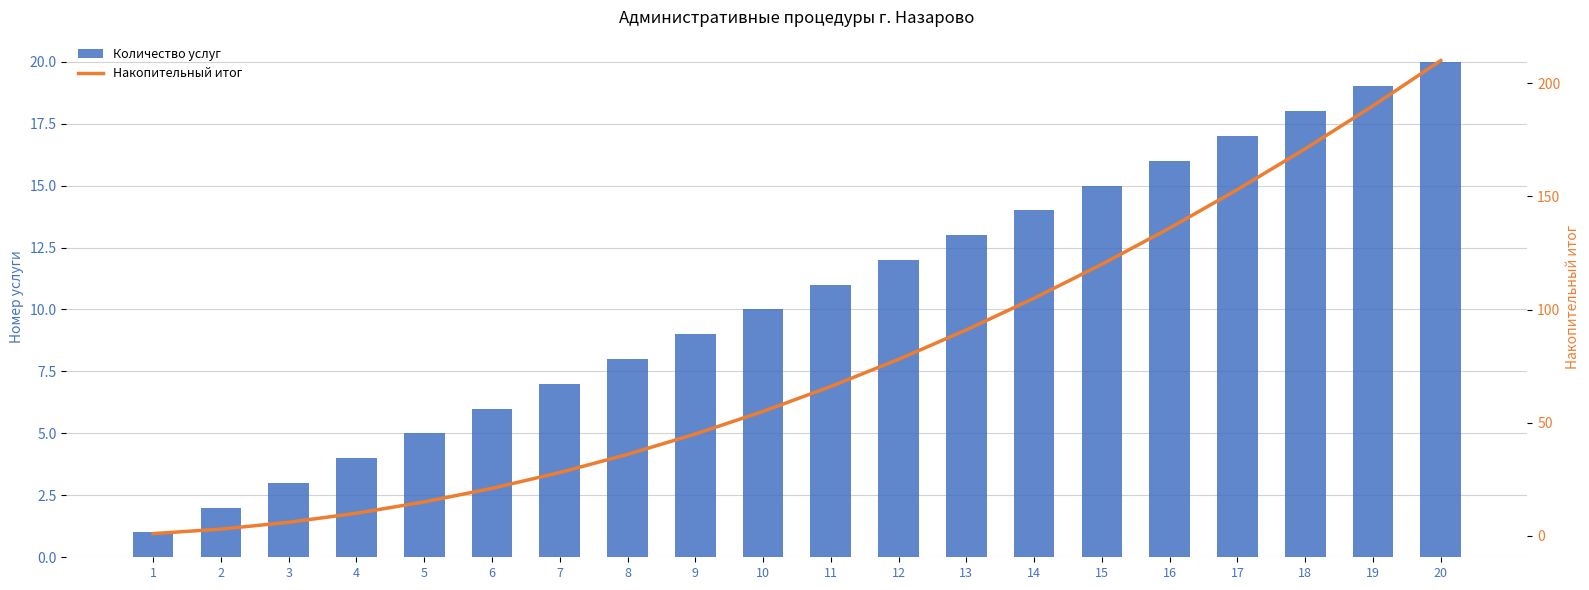

List the series in order of their overall mean, lowest first.

Количество услуг, Накопительный итог